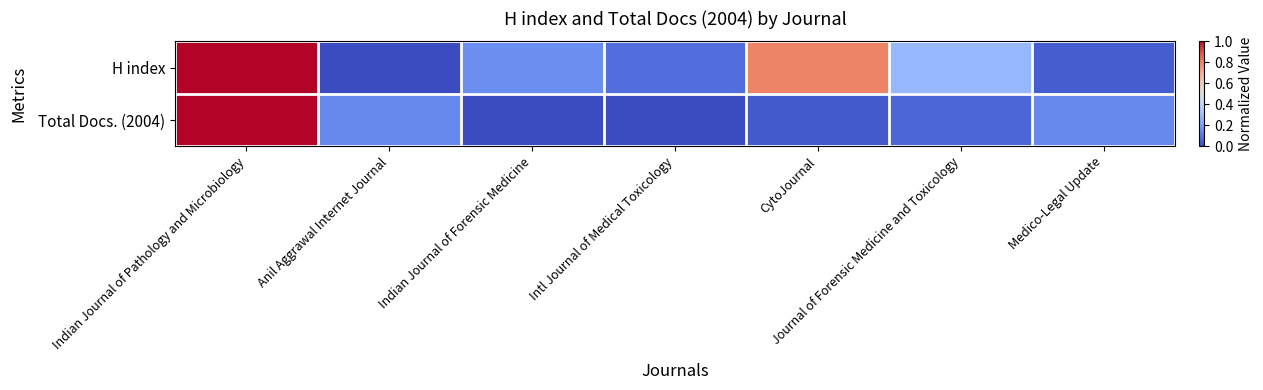

What is the spread (max minus min) of values at Journal of Forensic Medicine and Toxicology?

0.2